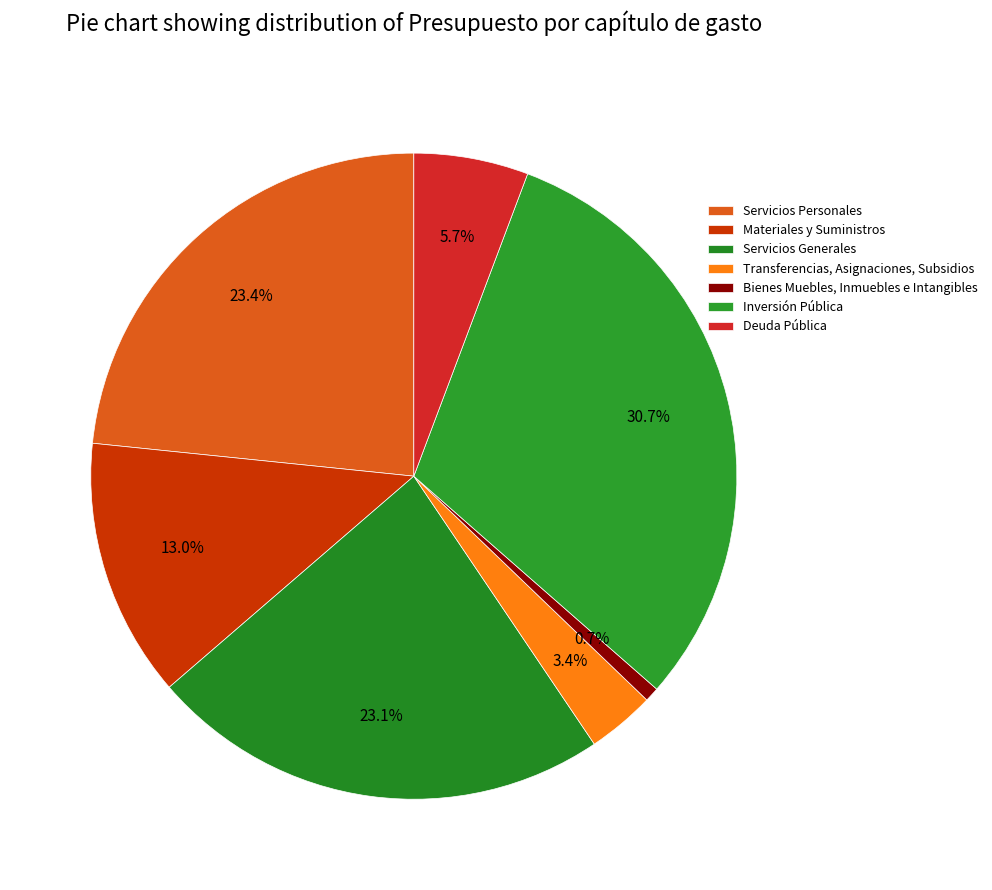

To the nearest percent, what percentage of the pie is Inversión Pública?

31%